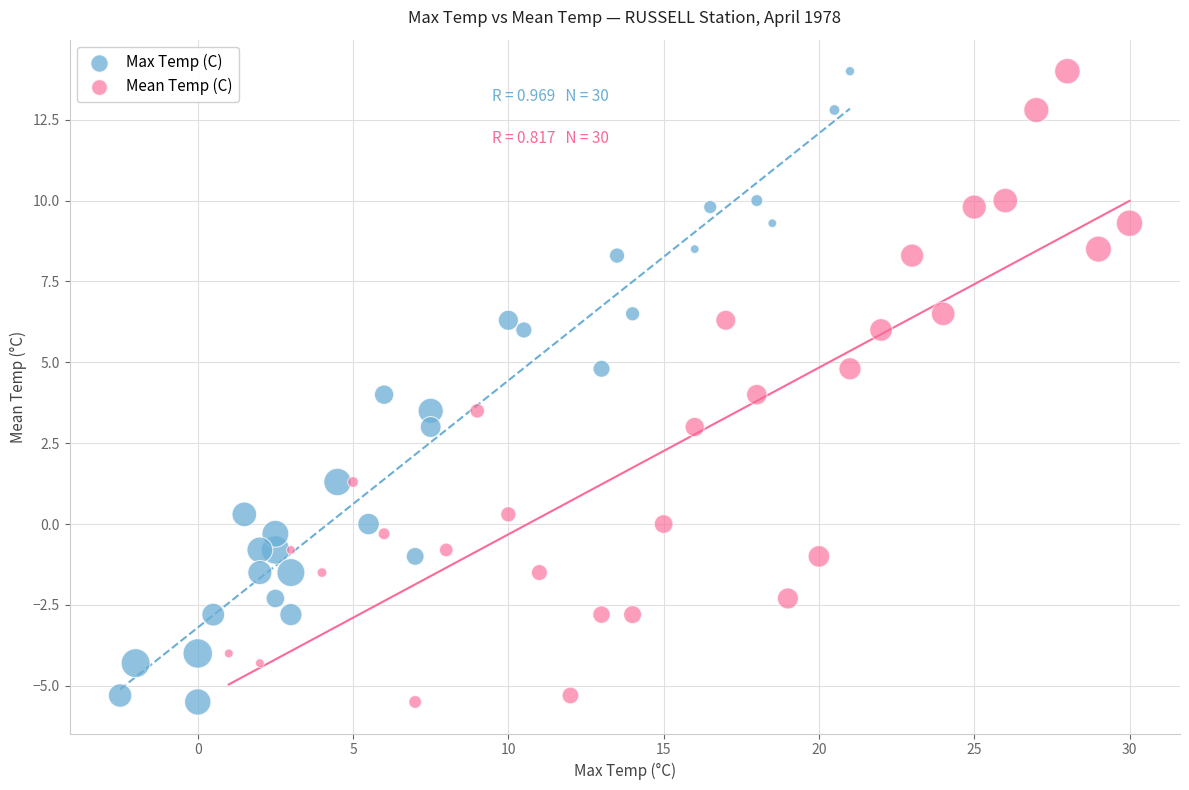

What are all the series names shown in the legend?

Max Temp (C), Mean Temp (C)